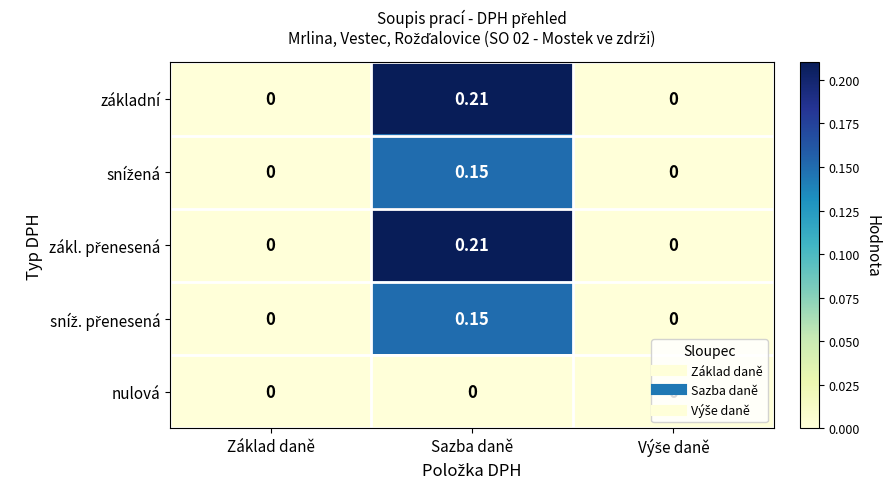

At which category is the sum across all series the highest?

Sazba daně